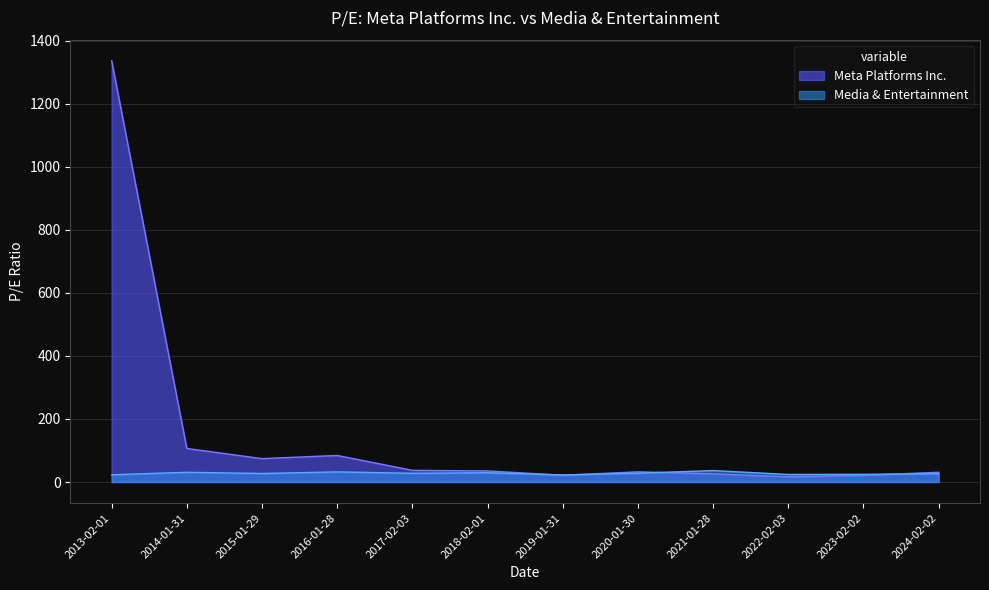

True or false: Meta Platforms Inc. has more than 0 interior local peaks.

True